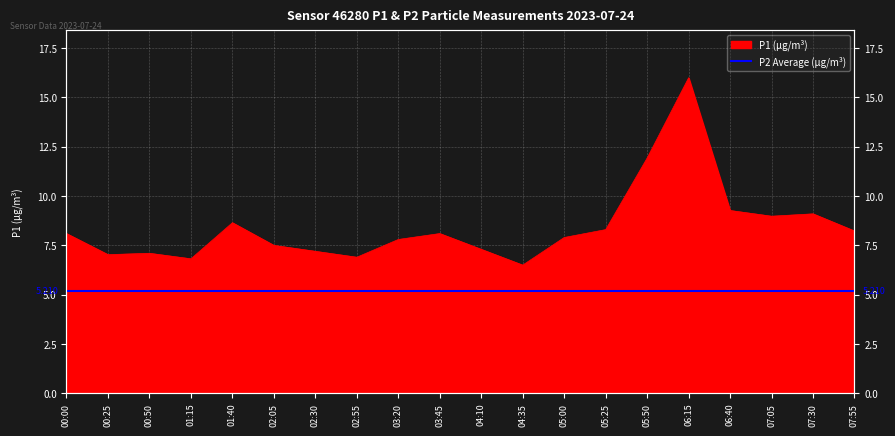

What is the label of the 15th point from the left?

05:50